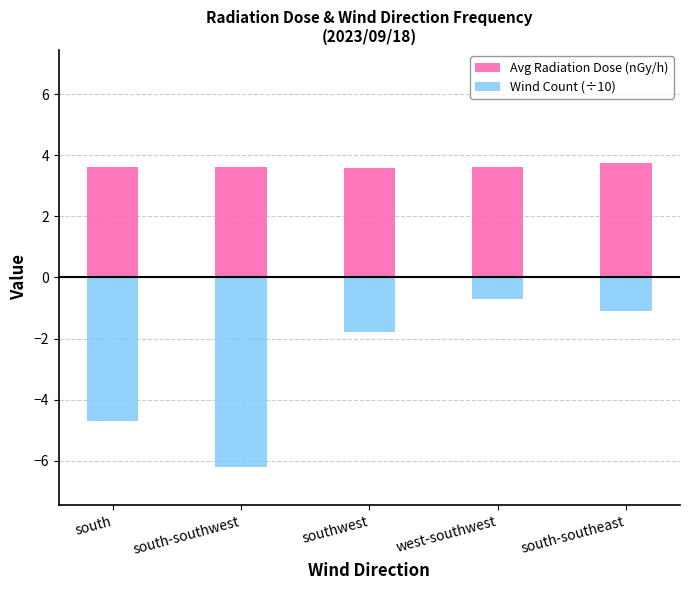

Between south-southeast and southwest, which is larger?

south-southeast